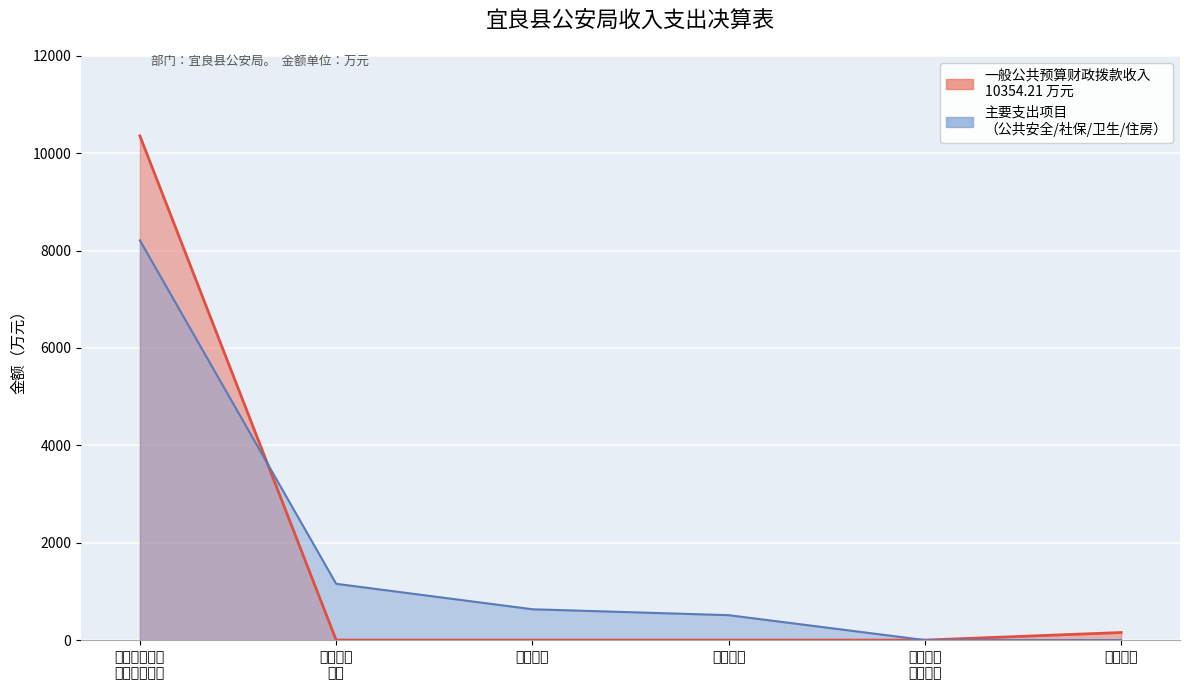

After their last crossing, which series has the higher values: 公共安全支出 or 社会保障和就业支出?

社会保障和就业支出